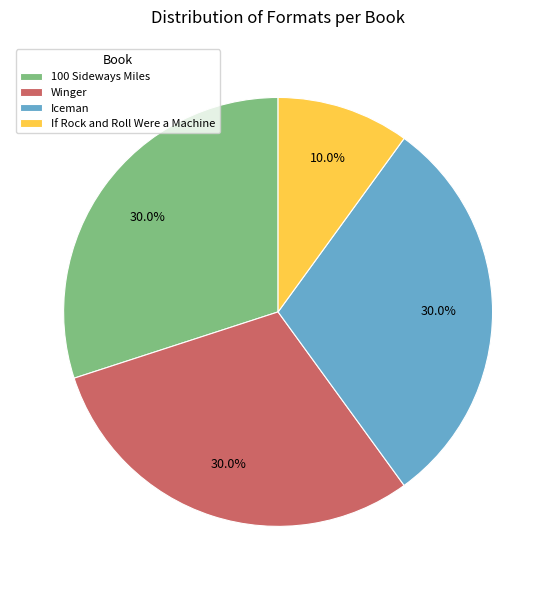

Which category has the smallest portion of the pie?

If Rock and Roll Were a Machine